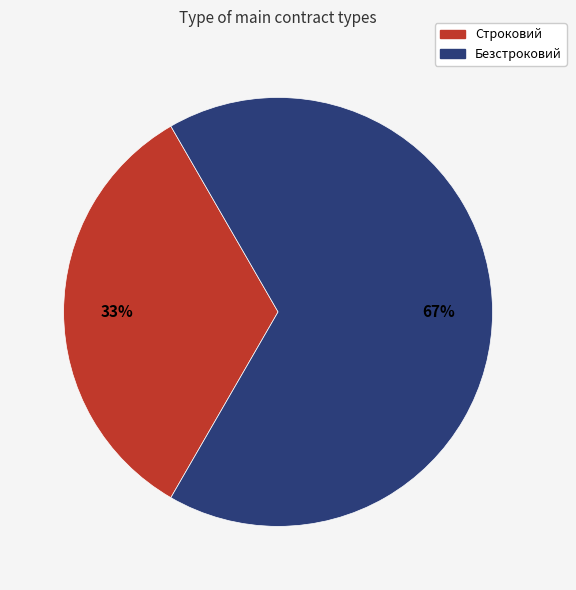

Between Строковий and Безстроковий, which is larger?

Безстроковий